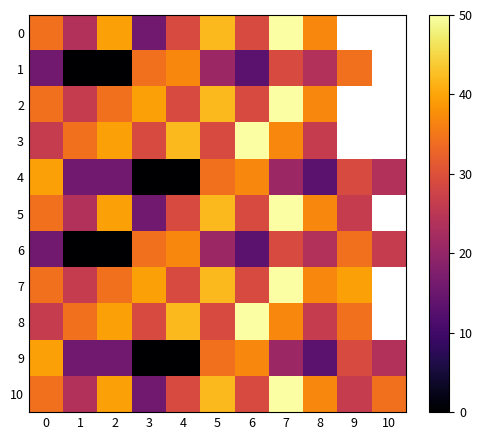

What is the difference between the 10 values at 3 and 4?

13.2